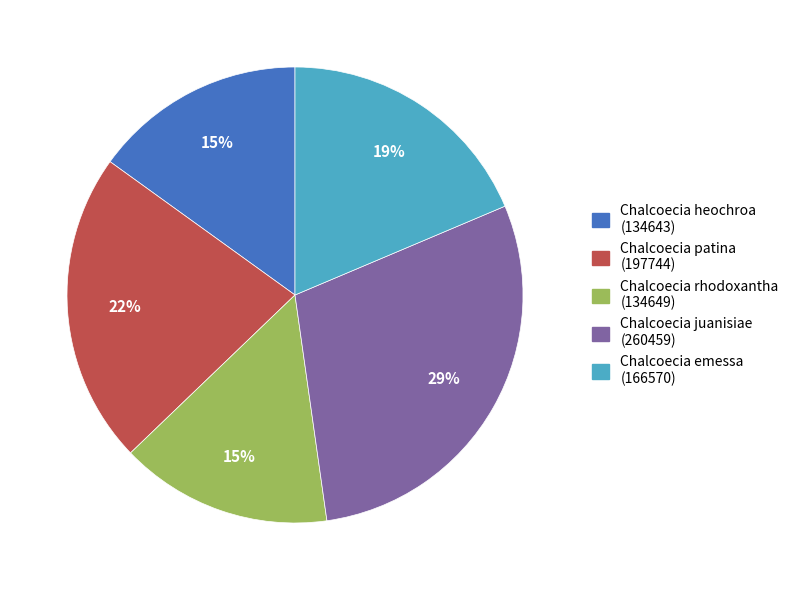

Do Chalcoecia emessa and Chalcoecia juanisiae together represent more than half of the pie?

No